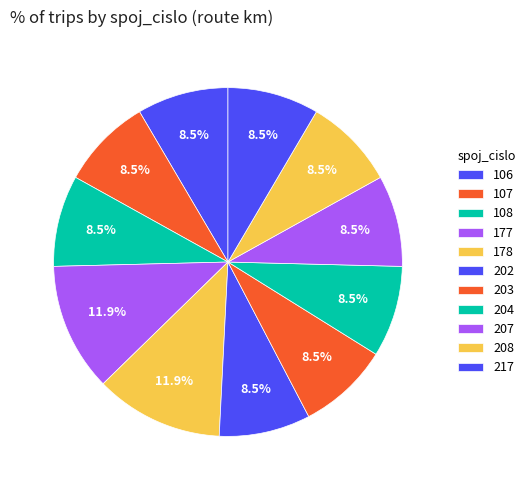

How many segments does this pie chart have?

11